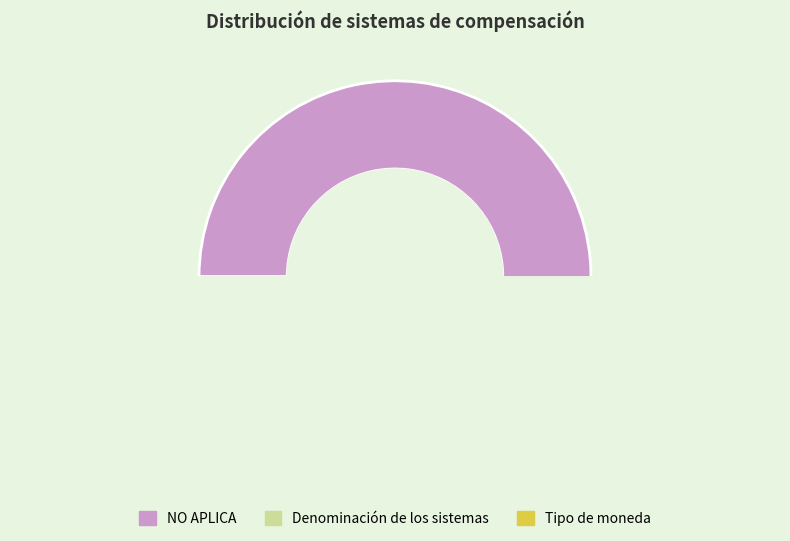

Rank the categories by value from lowest to highest.

Tipo de moneda, Denominación de los sistemas, NO APLICA